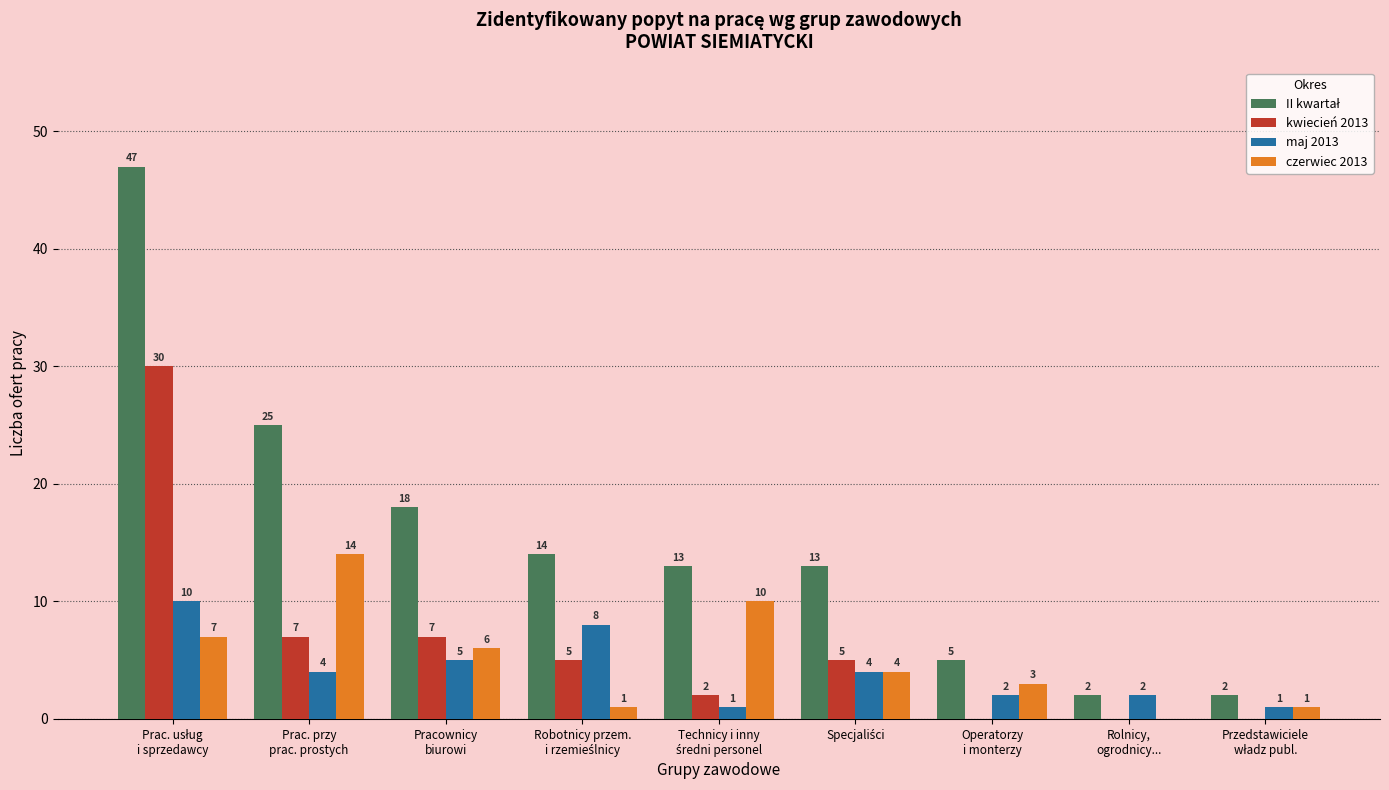

How many maj 2013 values are between 2 and 5?

5